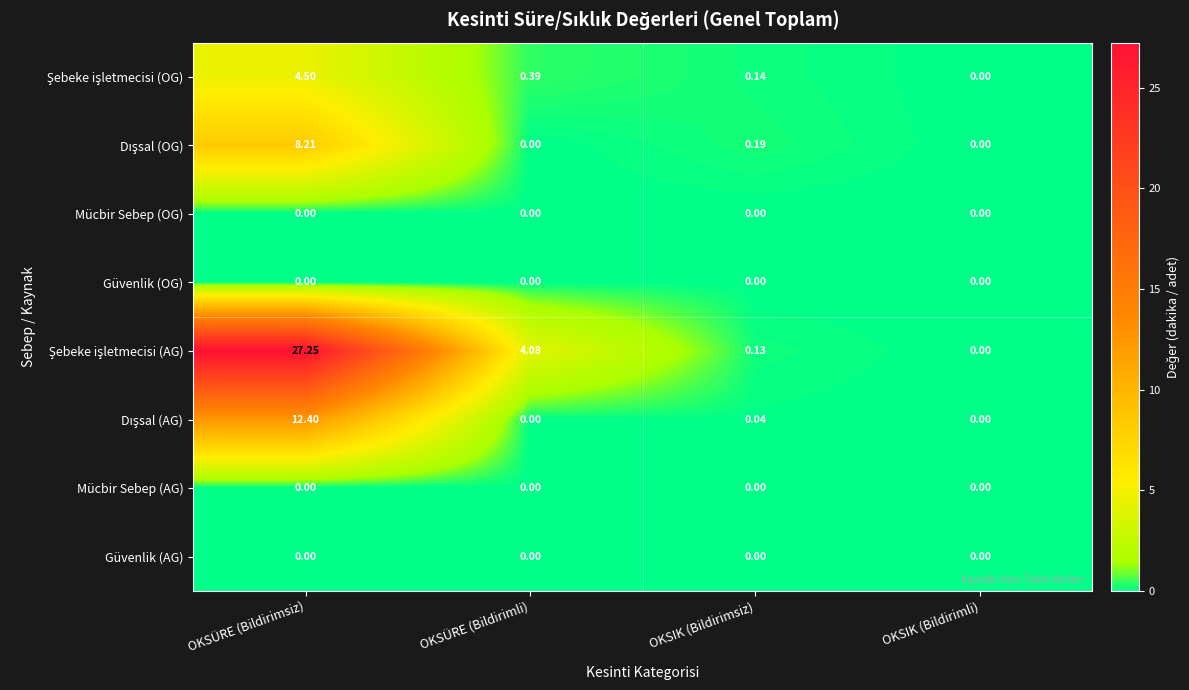

Which category has the highest value across all series?

OKSÜRE (Bildirimsiz)